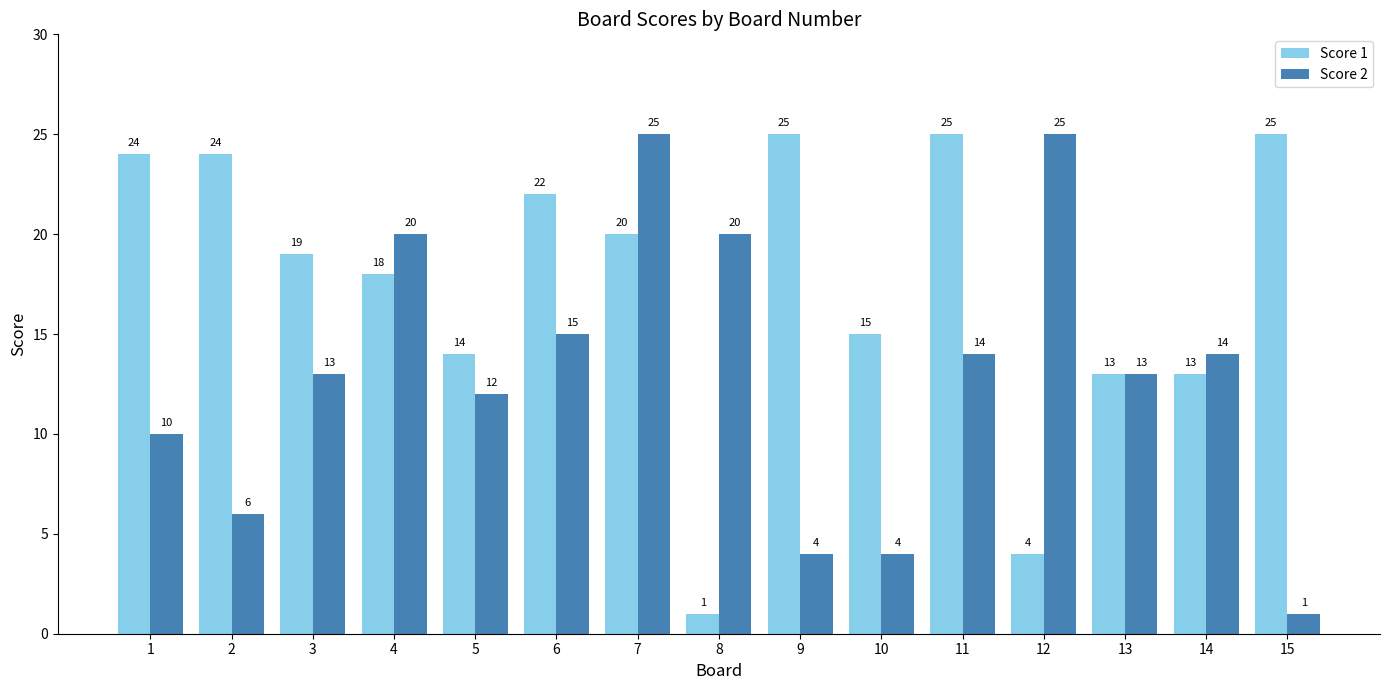

Reading left to right, extract all data points from this chart.

Score 1: 1=24	2=24	3=19	4=18	5=14	6=22	7=20	8=1	9=25	10=15	11=25	12=4	13=13	14=13	15=25
Score 2: 1=10	2=6	3=13	4=20	5=12	6=15	7=25	8=20	9=4	10=4	11=14	12=25	13=13	14=14	15=1